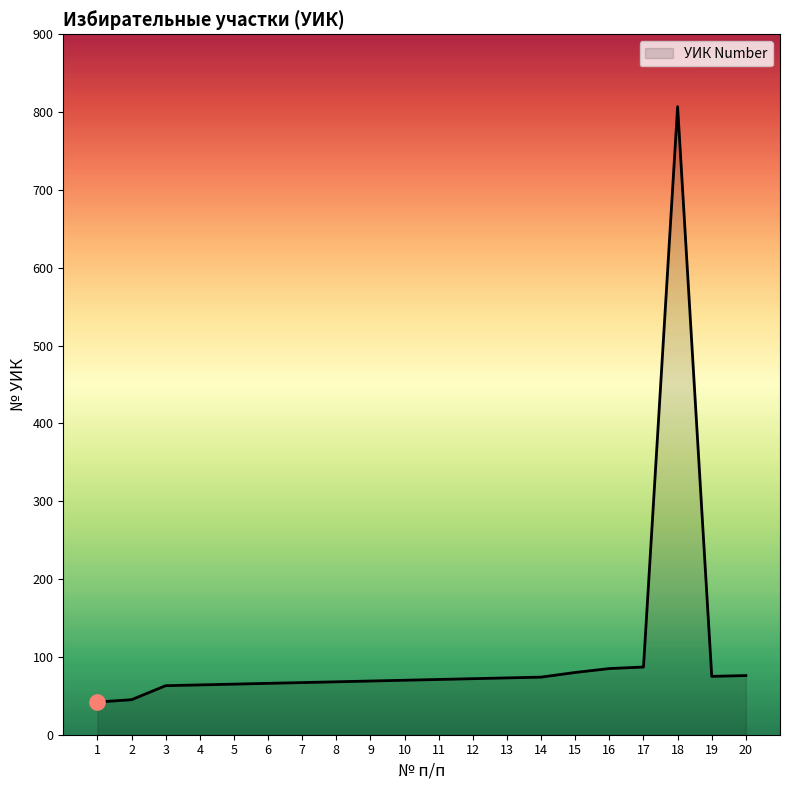

What is the ratio of the value at 2 to the value at 16?

0.5